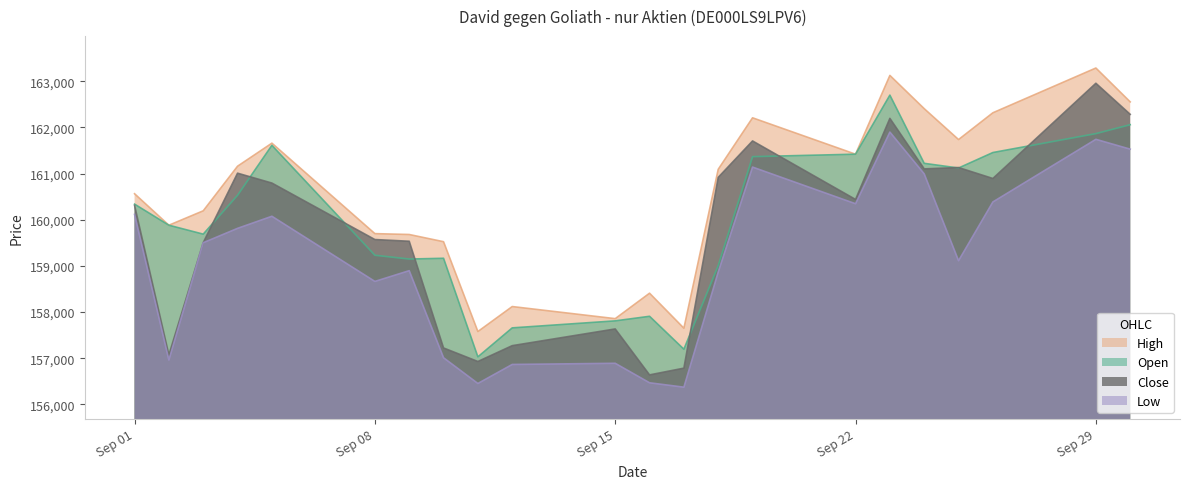

How many values in the Open series are below 160339?

11